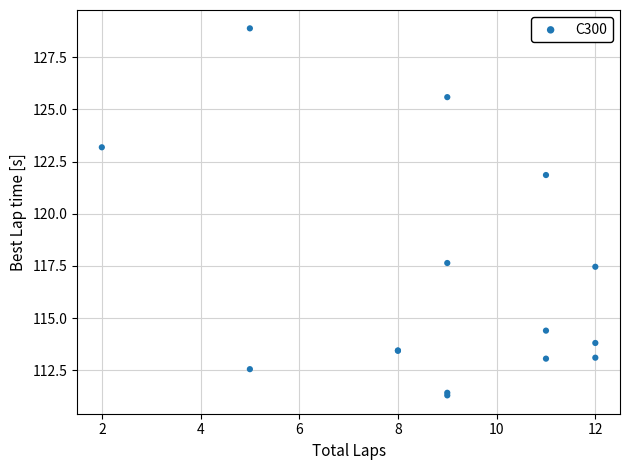

What Y value in the scatter plot is closest to 120?

121.9